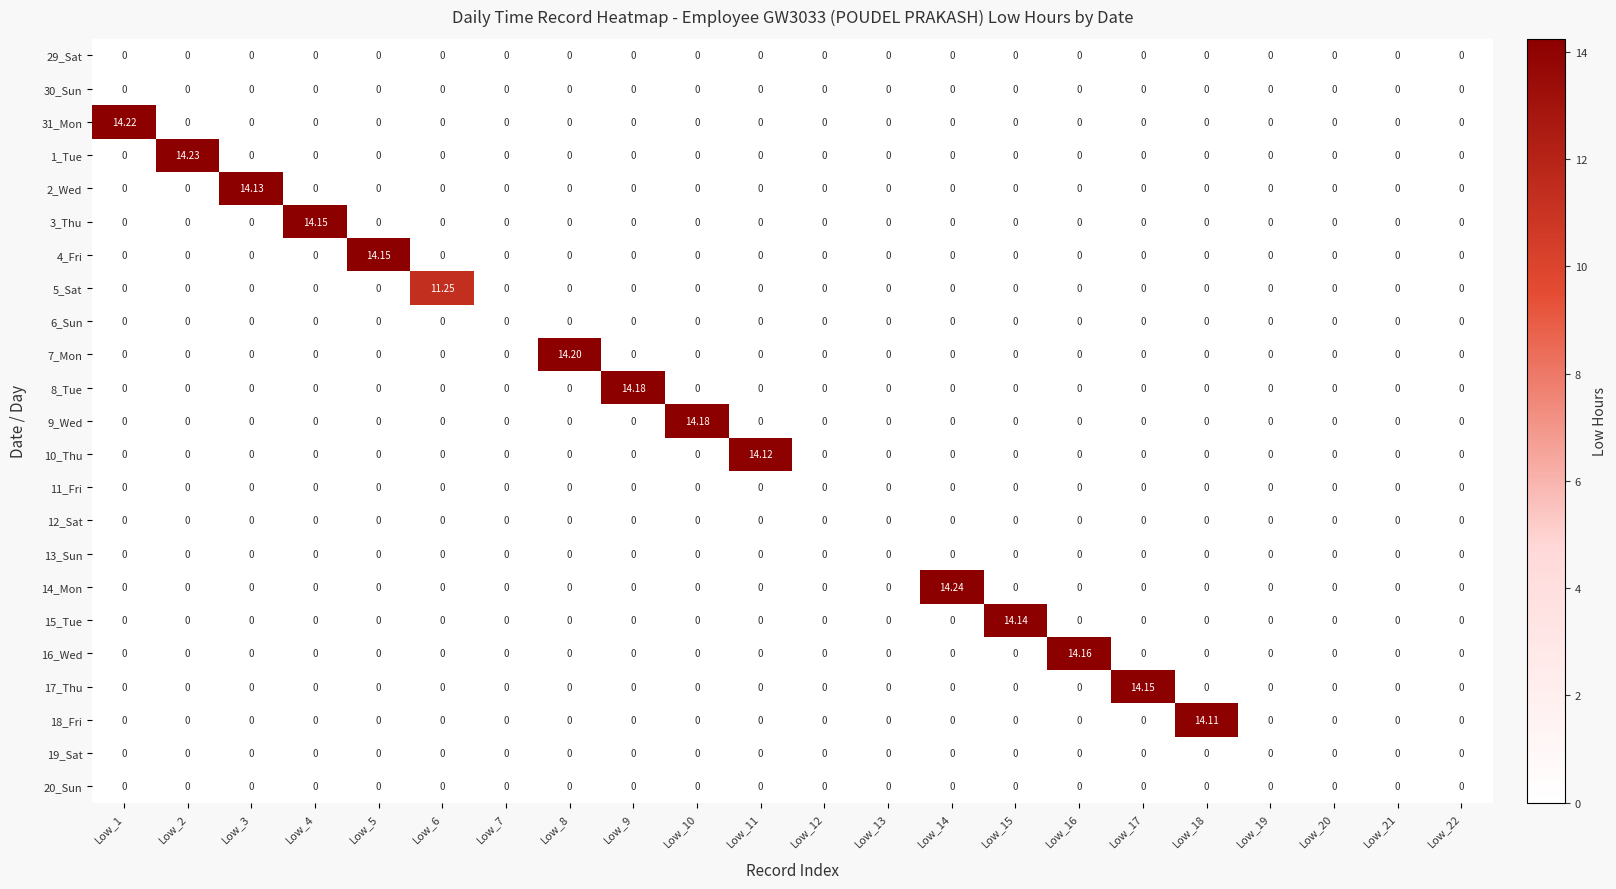

Which series has the largest total across all categories?

14_Mon